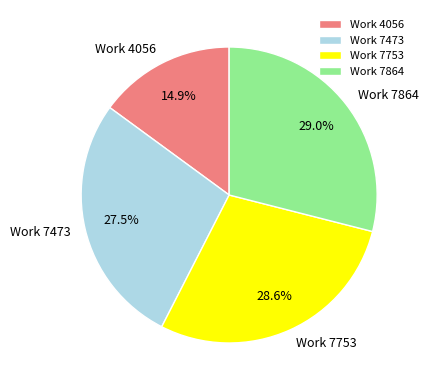

How many slices are in this pie chart?

4